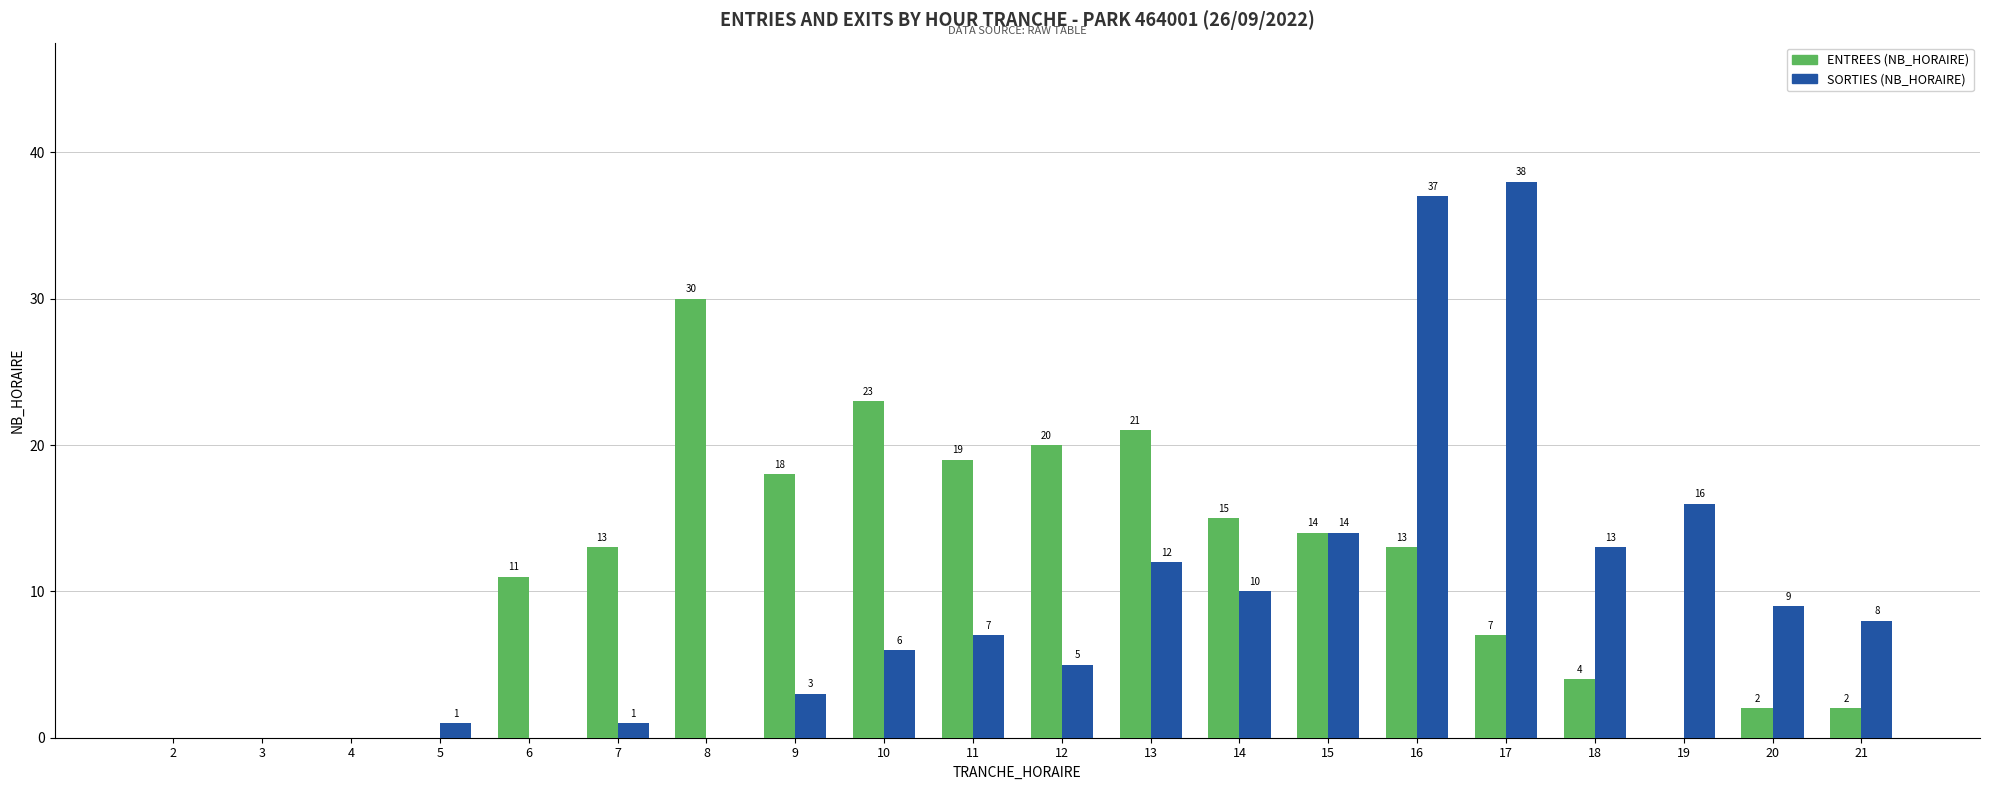

At which category is the sum across all series the highest?

16